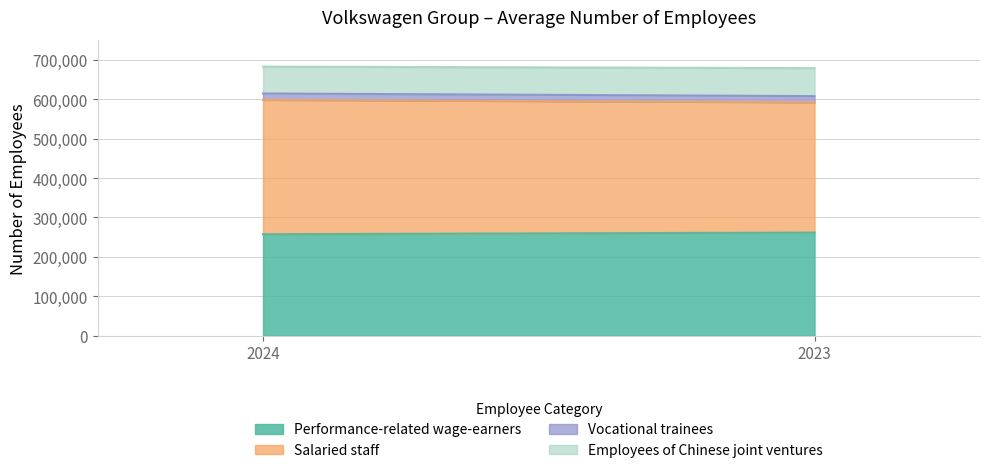

The Employees of Chinese joint ventures series shows 105764 at 2024. True or false?

False